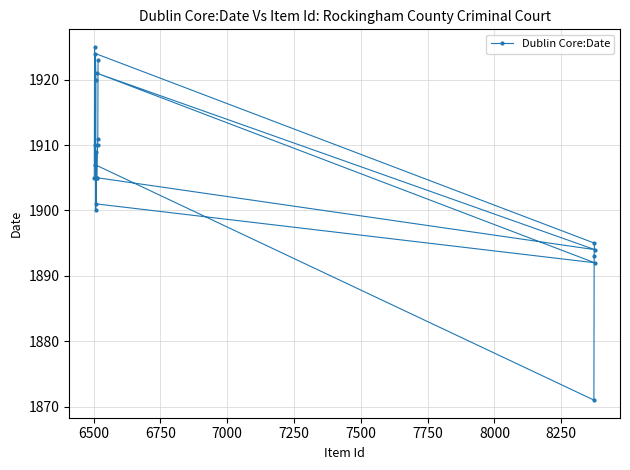

What is the sum of all values?

38121